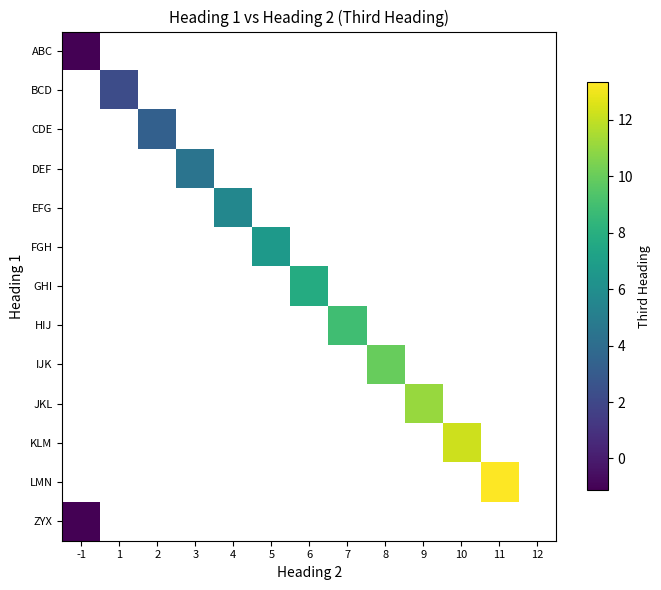

How many values in GHI are above zero?

1